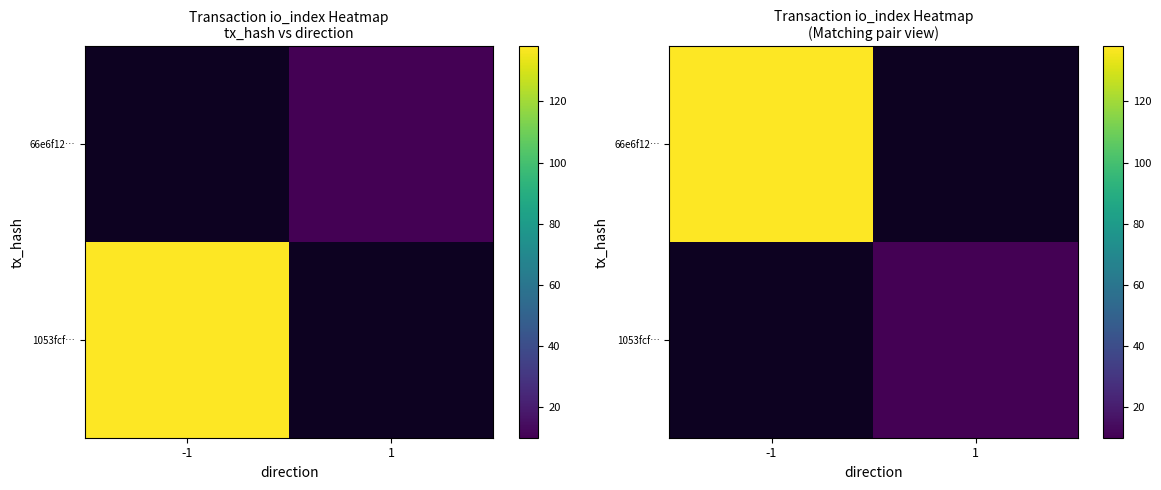

Rank the series by their maximum value, from highest to lowest.

1053fcf…, 66e6f12…